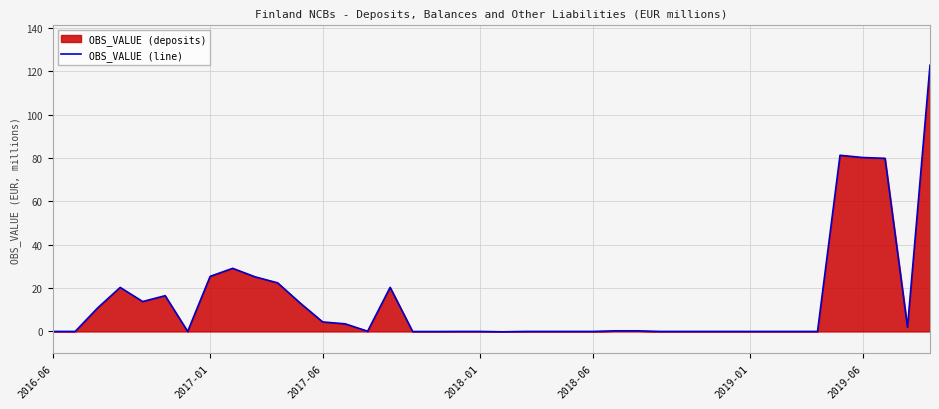

Where is the data nearest to the value 61?

37